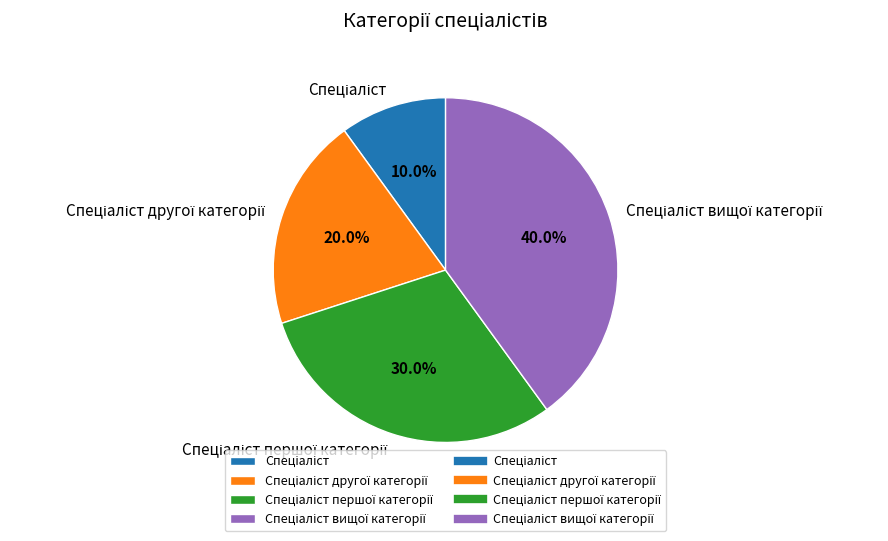

To the nearest percent, what is the difference between the largest and smallest slice percentages?

30%